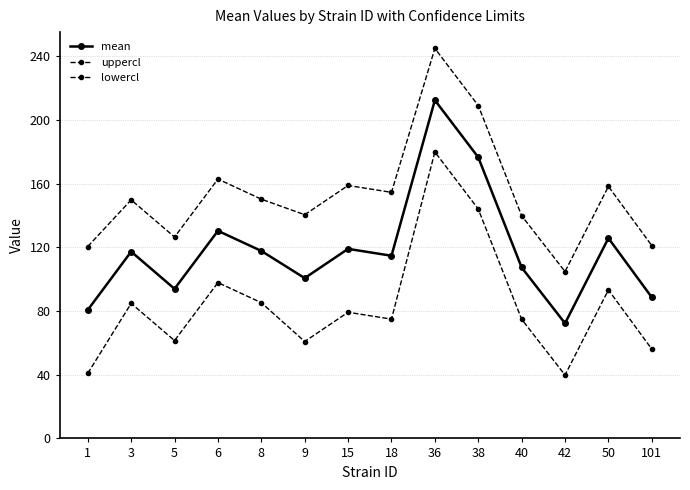

True or false: uppercl and lowercl intersect in this chart.

False